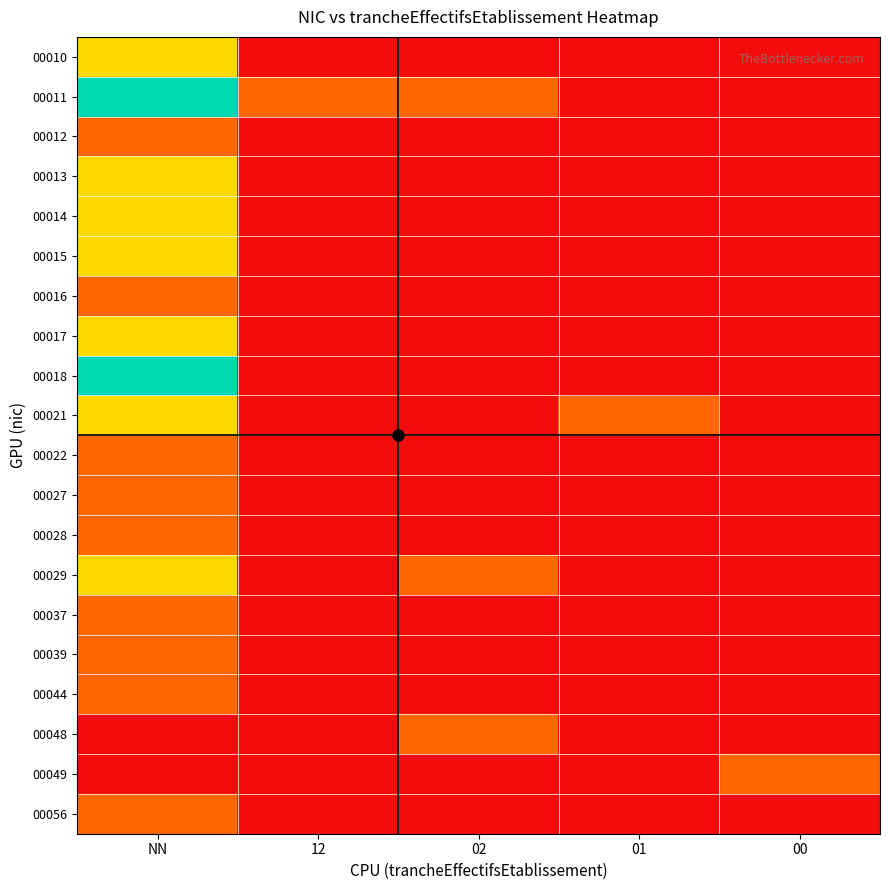

At which category is the sum across all series the highest?

NN